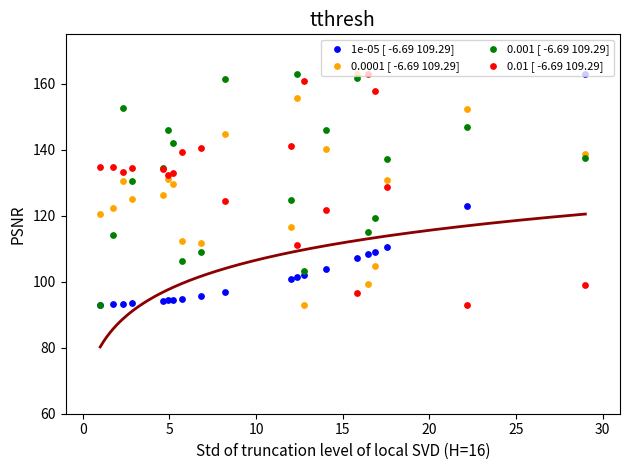

Which series reaches the minimum Y coordinate?

1e-05 [ -6.69 109.29]